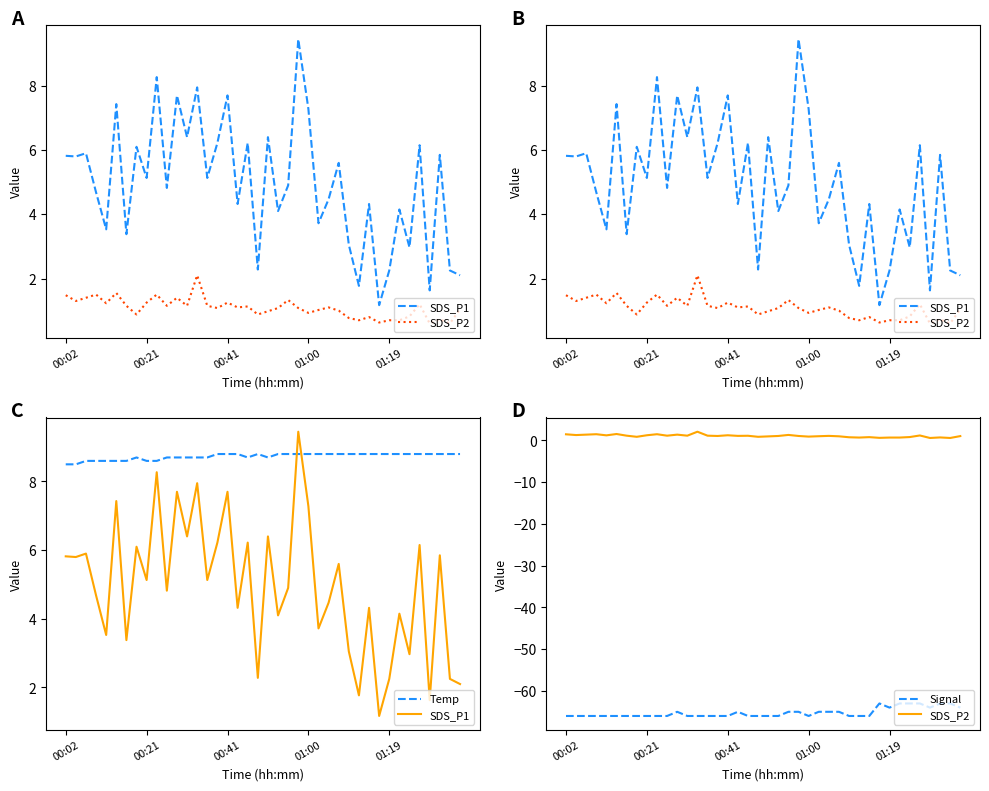

True or false: Temp and Signal intersect in this chart.

False